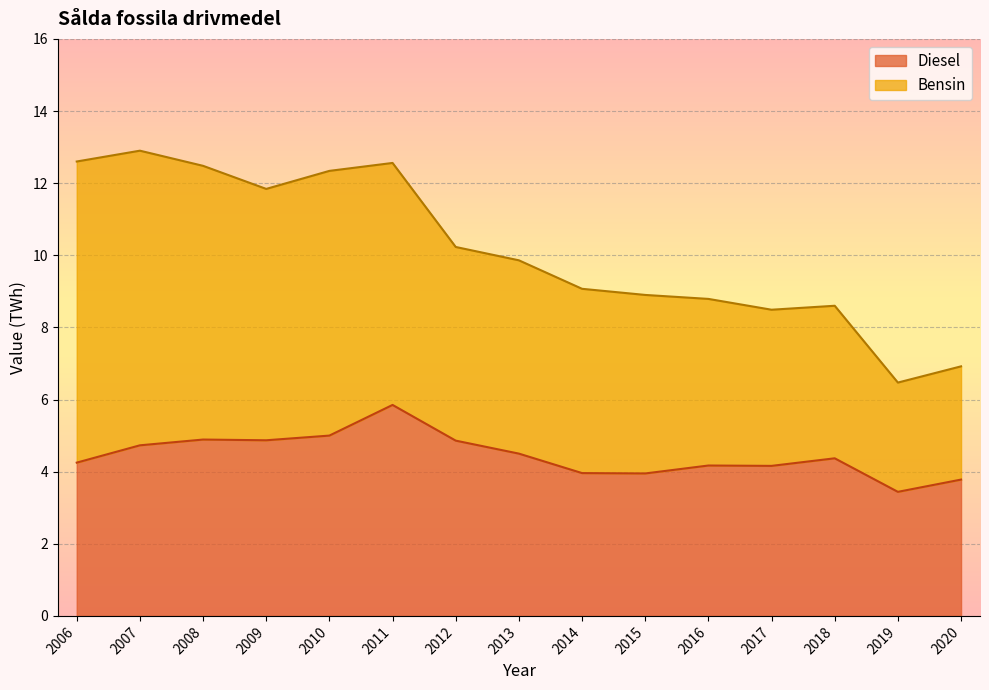

The value at 2020 is 1.5. True or false?

False